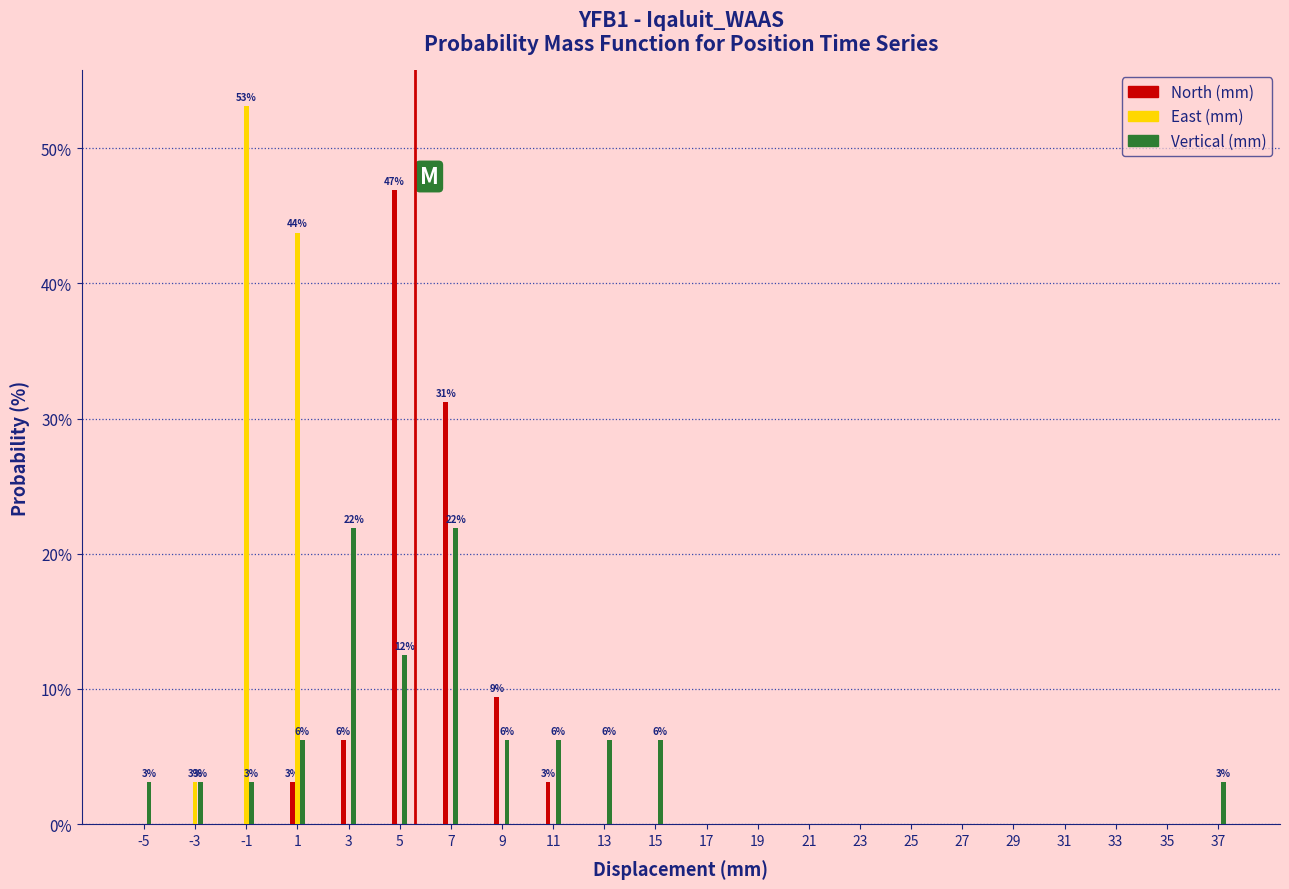

What is the total value across all series at 11?

9.4